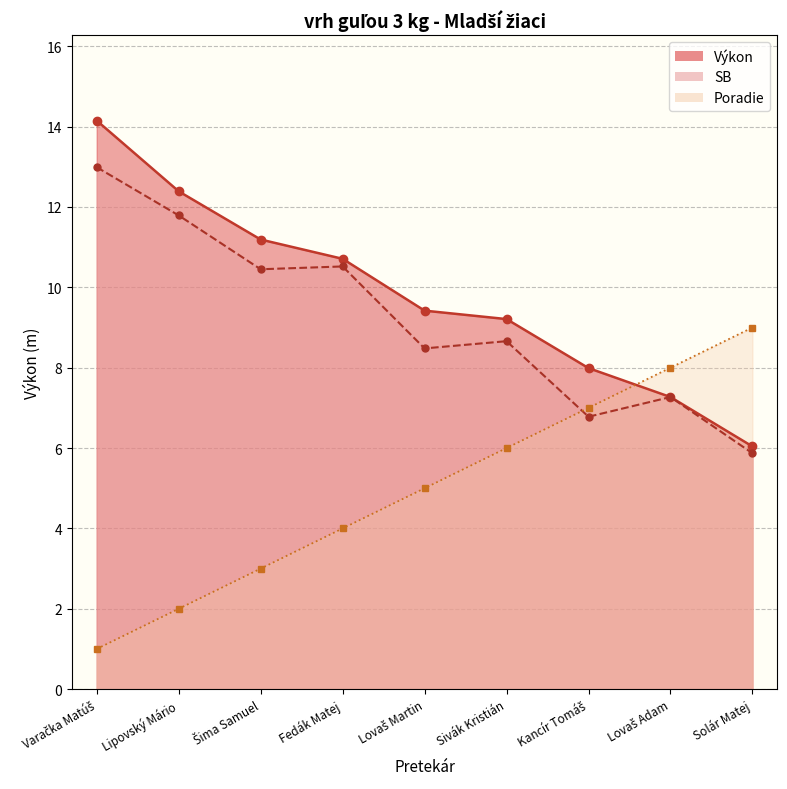

Rank the series at Kancír Tomáš from lowest to highest value.

SB, Poradie, Výkon